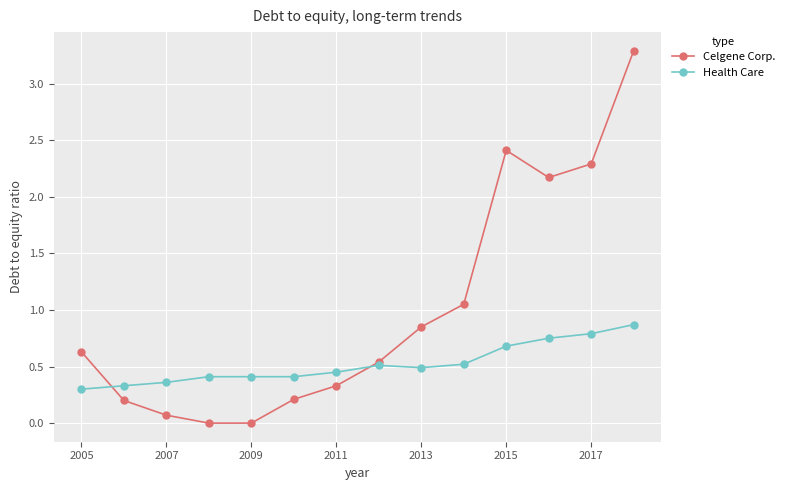

Which series has the largest total across all categories?

Celgene Corp.